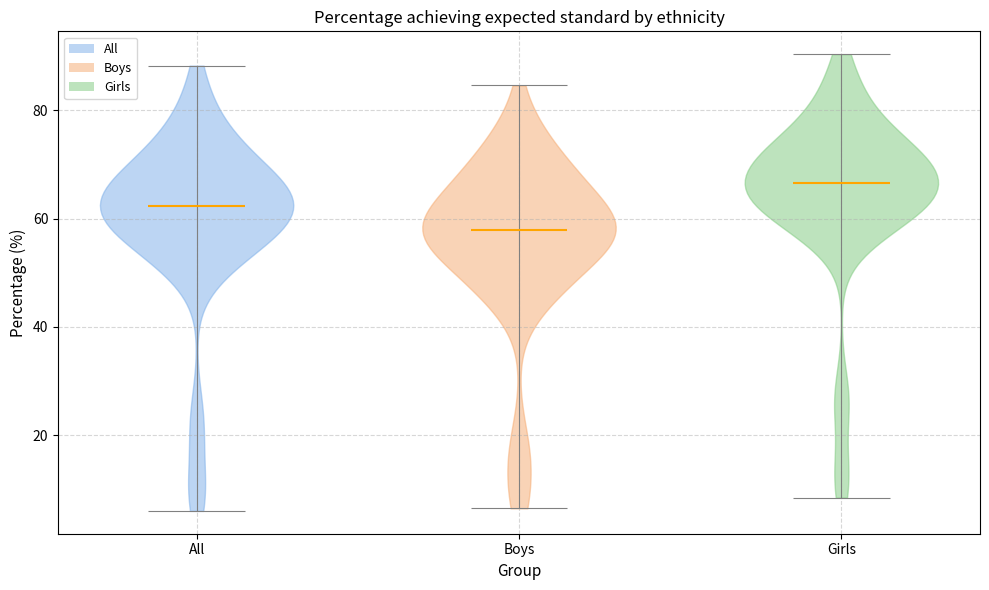

Which violin has the lowest median line?

Boys